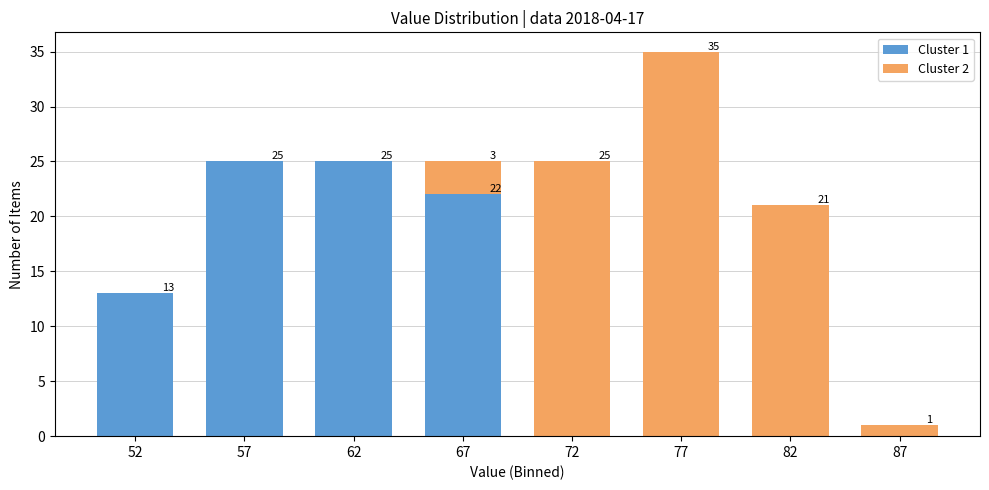

Reading right to left, list the values for the Cluster 1 series.

87=0	82=0	77=0	72=0	67=22	62=25	57=25	52=13